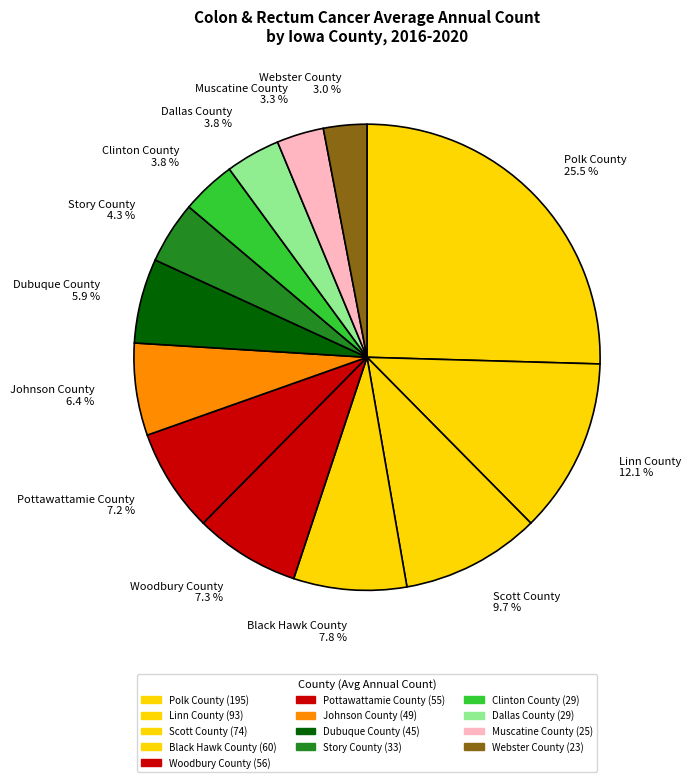

Combined, what portion of the pie is Polk County and Story County?

29.8%